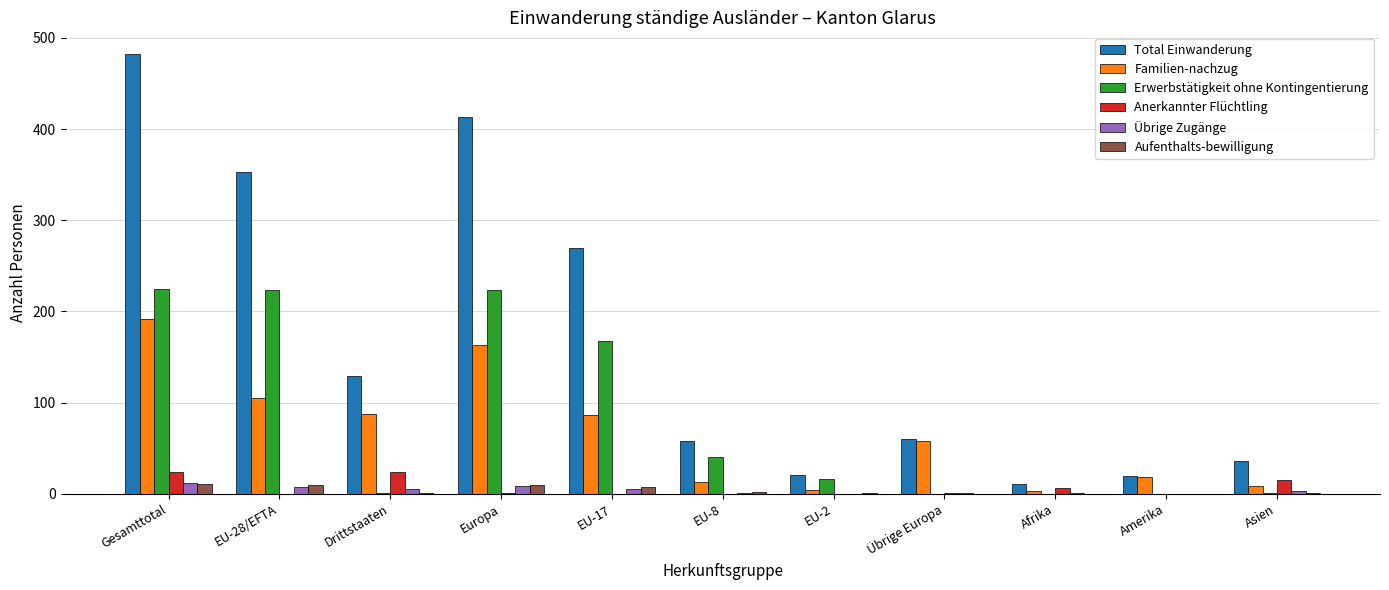

What is the sum of all Anerkannter Flüchtling values?

71